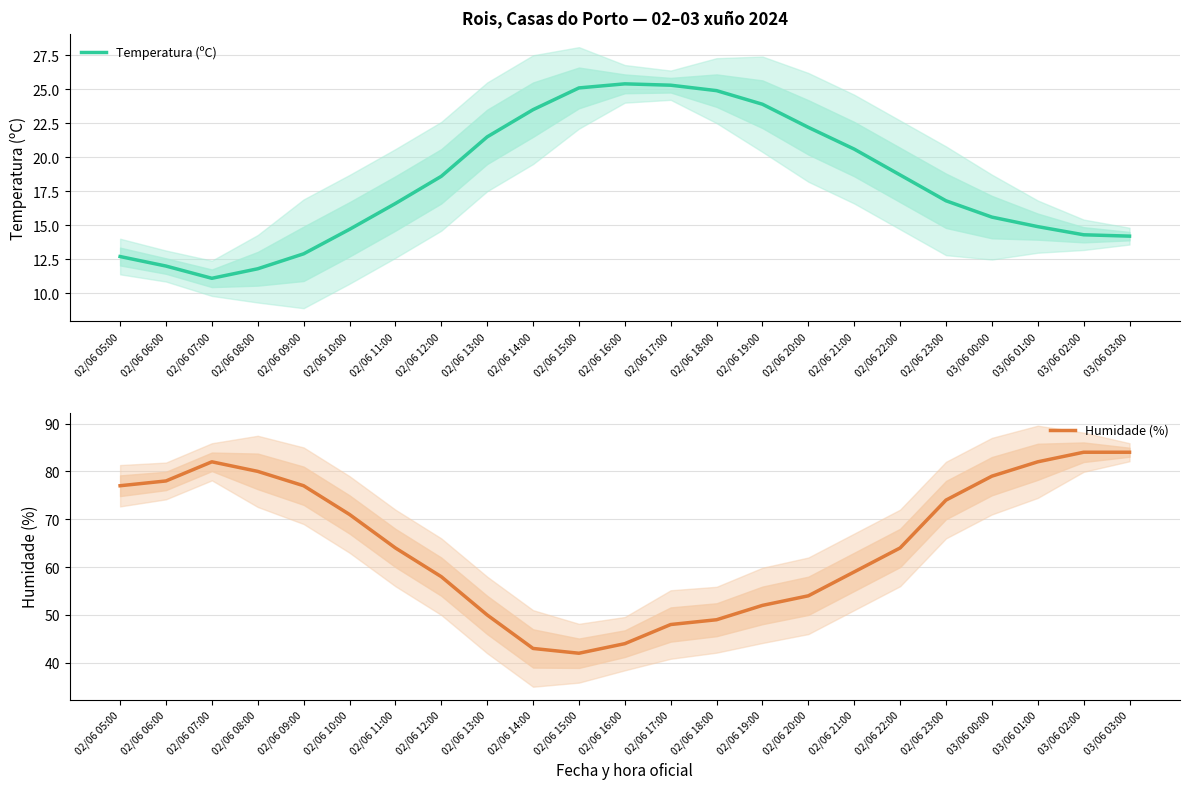

How many lines are shown in the chart?

2